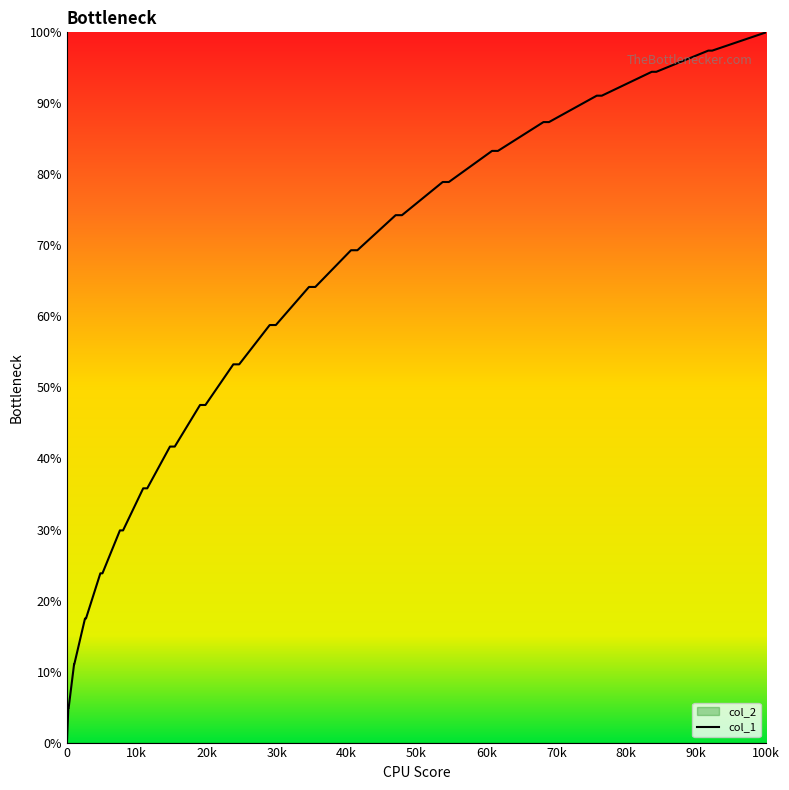

Which category has the highest value in the col_1 series?

100k